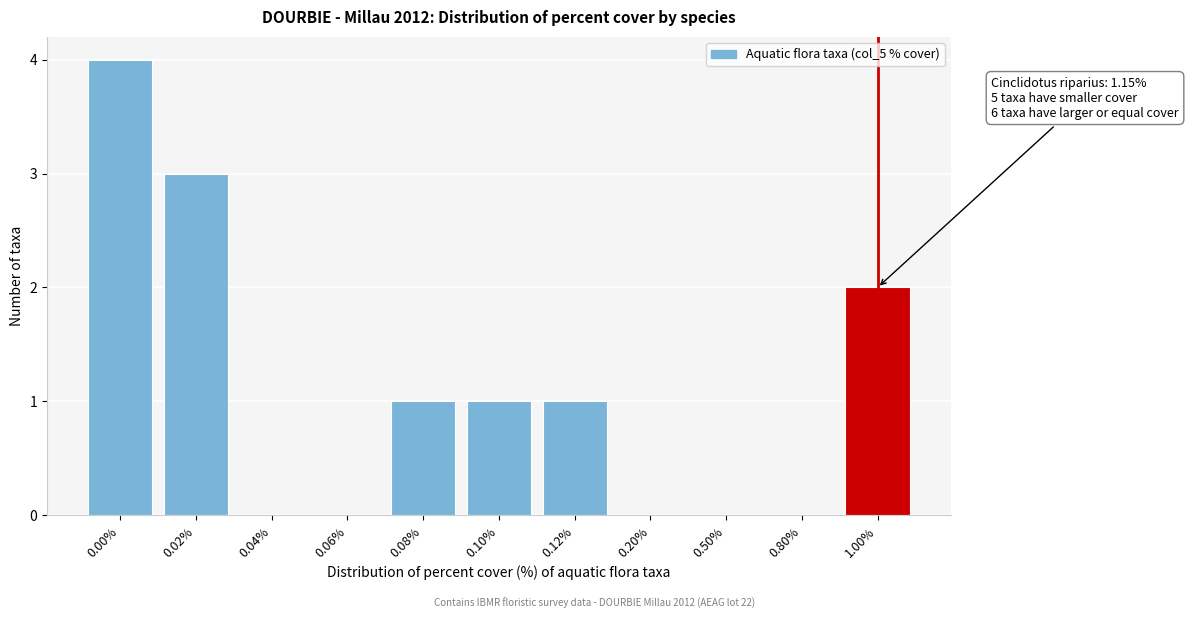

Reading right to left, what are all the values shown in this chart?

1.00%=2	0.80%=0	0.50%=0	0.20%=0	0.12%=1	0.10%=1	0.08%=1	0.06%=0	0.04%=0	0.02%=3	0.00%=4